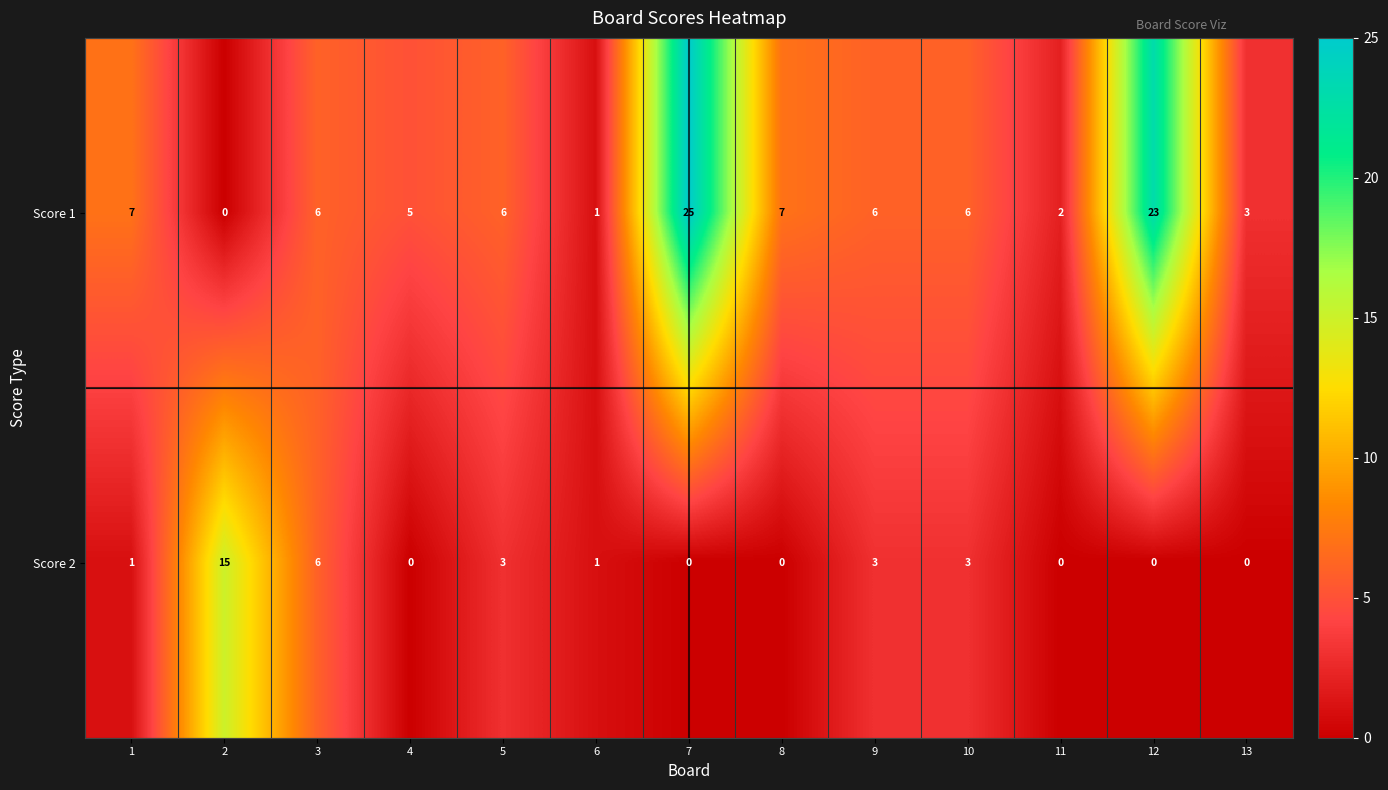

The value of Score 2 at 13 is 0. True or false?

True